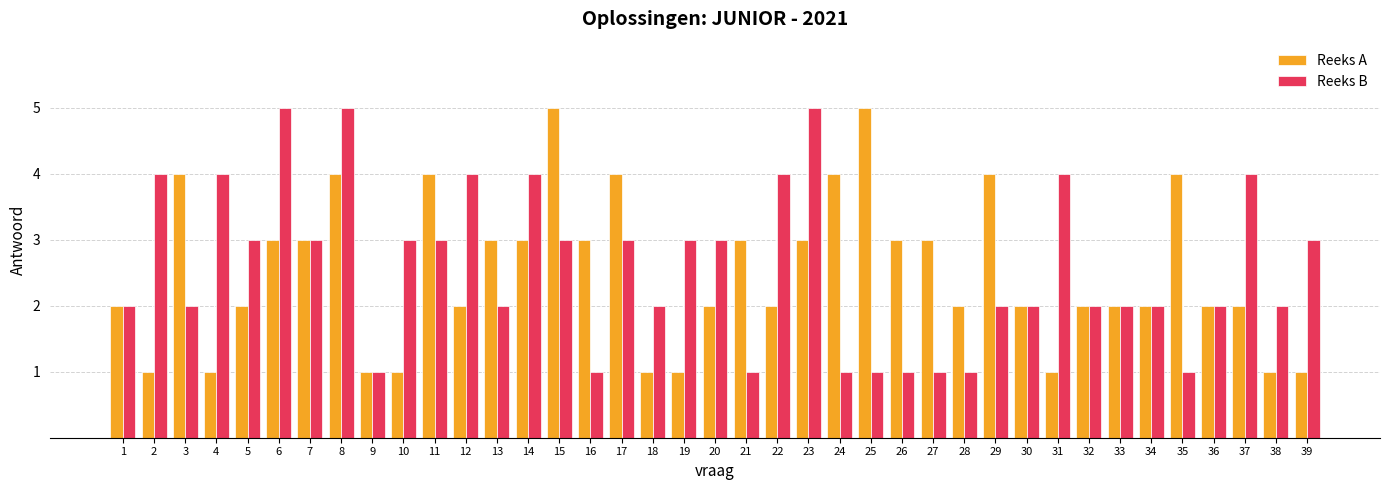

Between 1 and 29, which series saw the biggest shift?

Reeks A